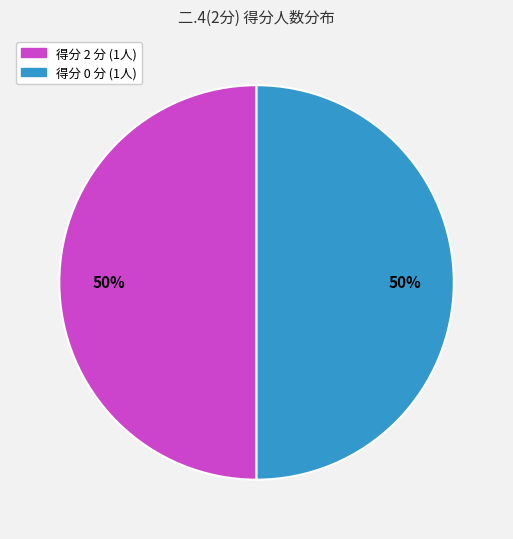

True or false: 得分 0 分 (1人) accounts for 50% of the total.

True